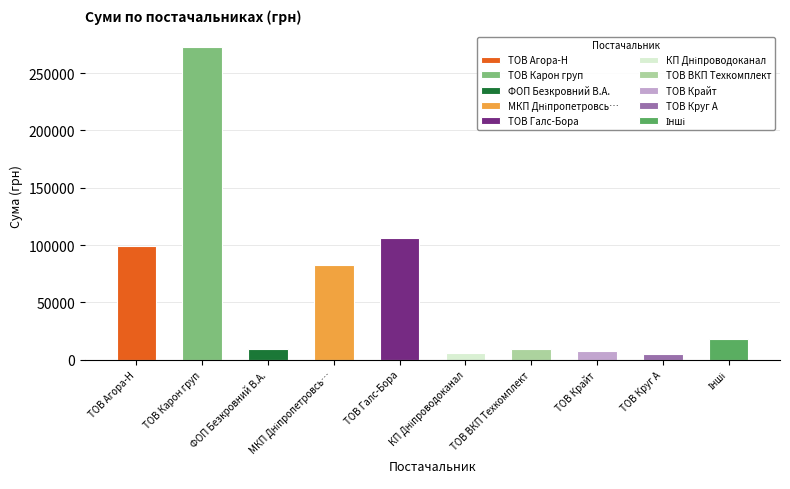

What is the value of the 8th bar from the left?

7730.8